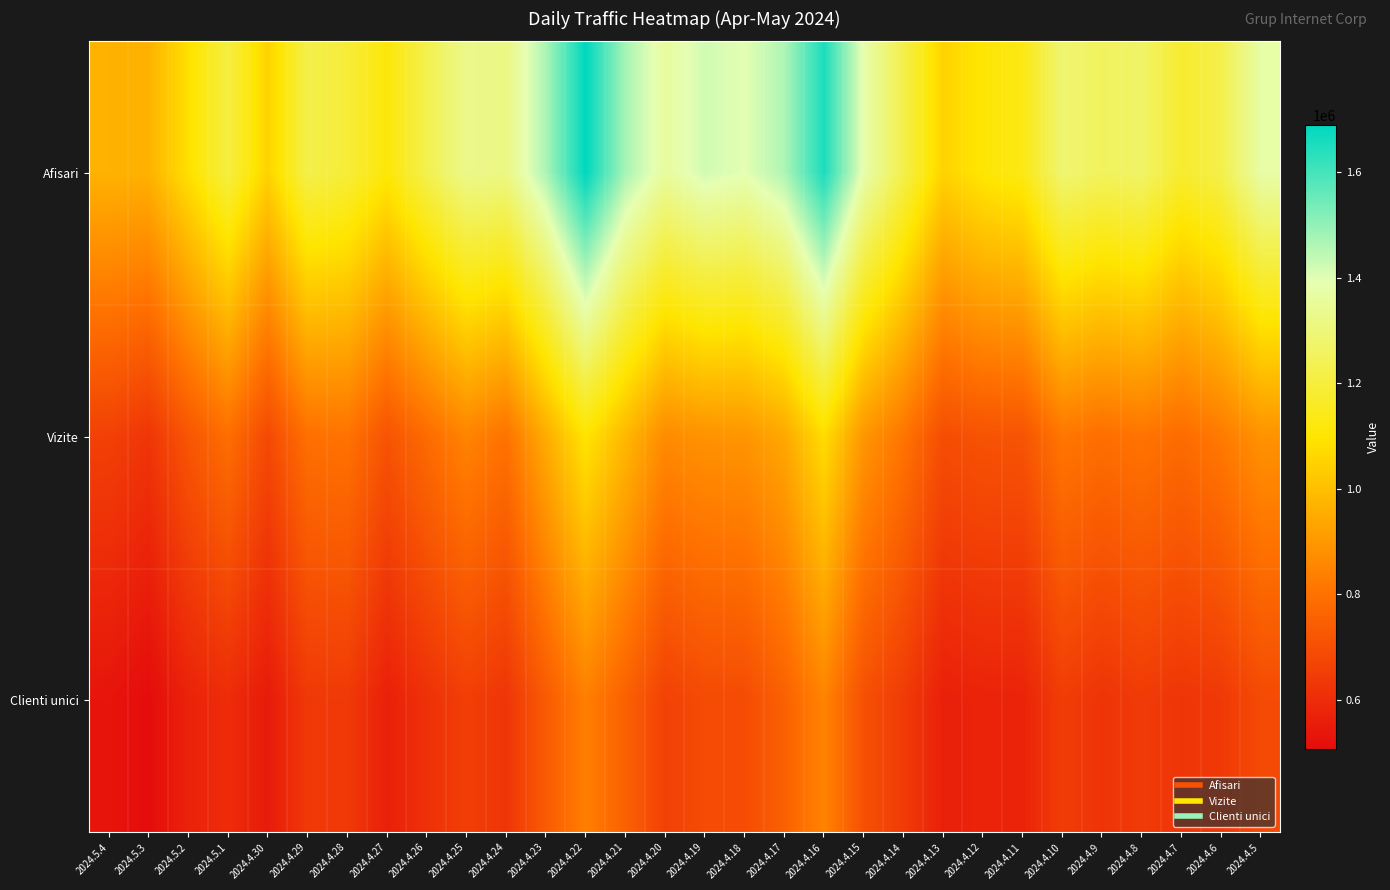

At which category is the sum across all series the highest?

2024.4.22